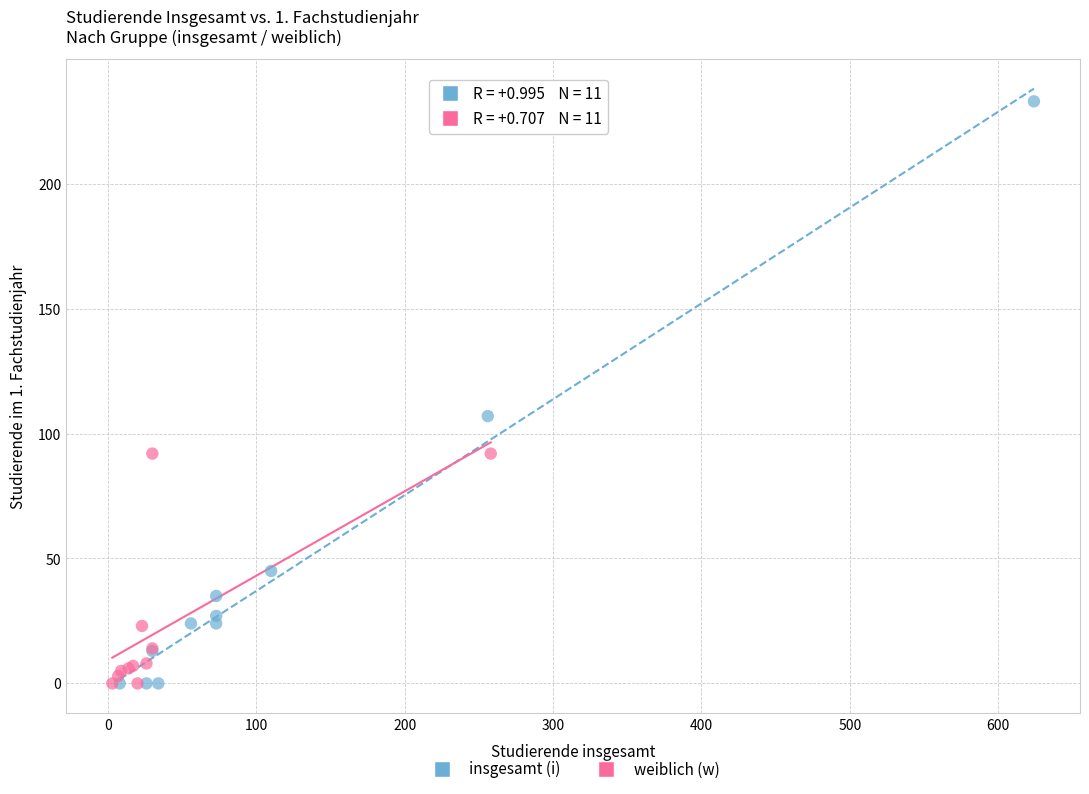

Which series has the widest spread of Y values?

insgesamt (i)